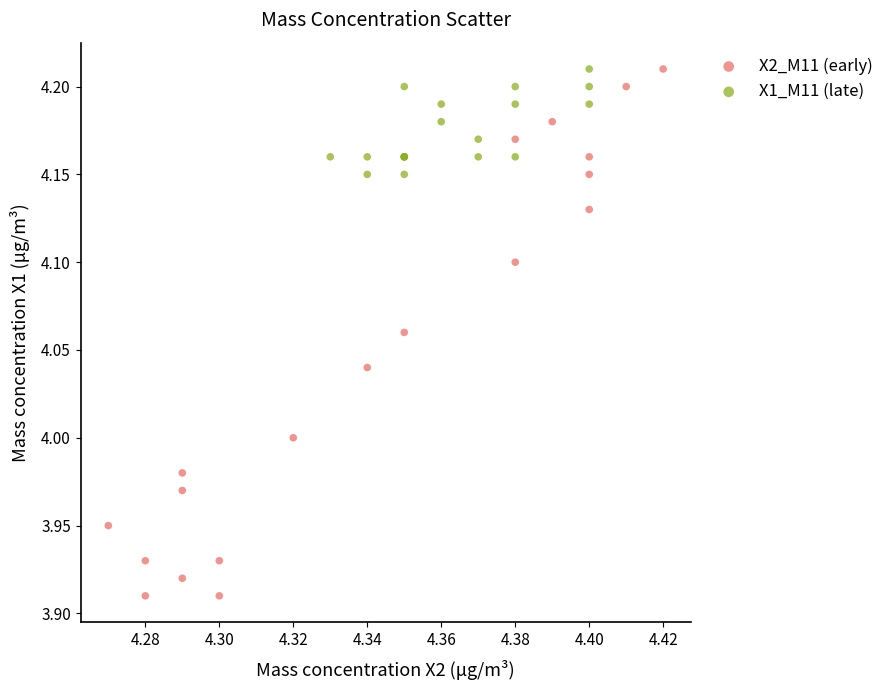

Which series has the widest spread of Y values?

X2_M11 (early)